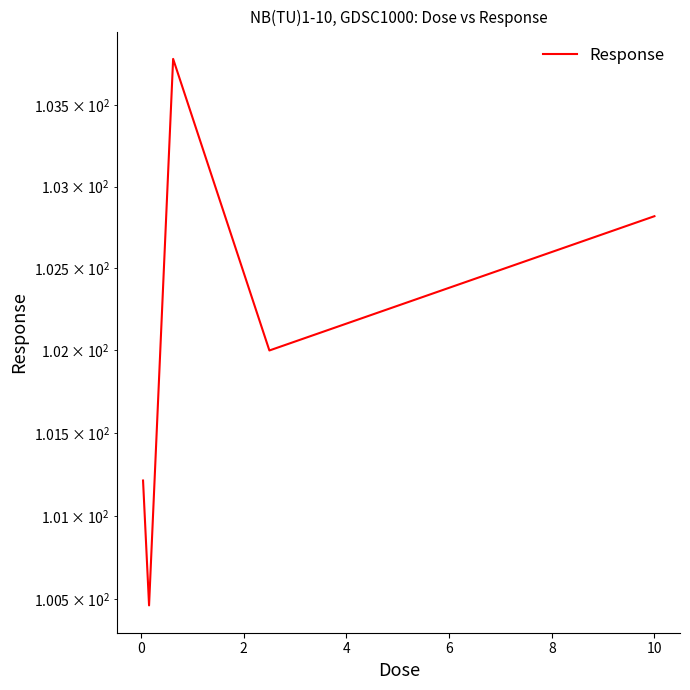

How many categories are shown in the chart?

5